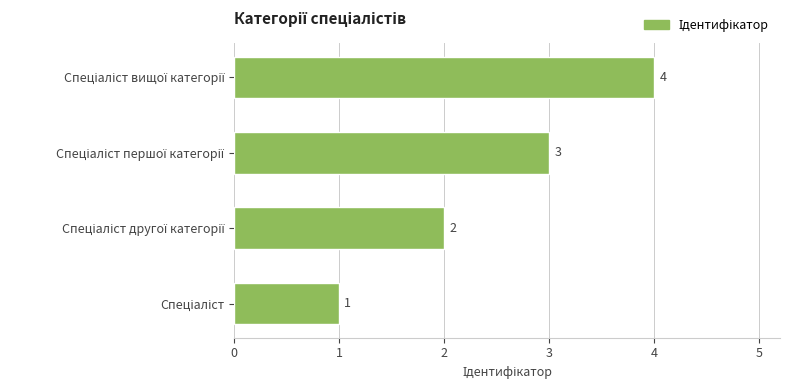

What is the sum of all values?

10